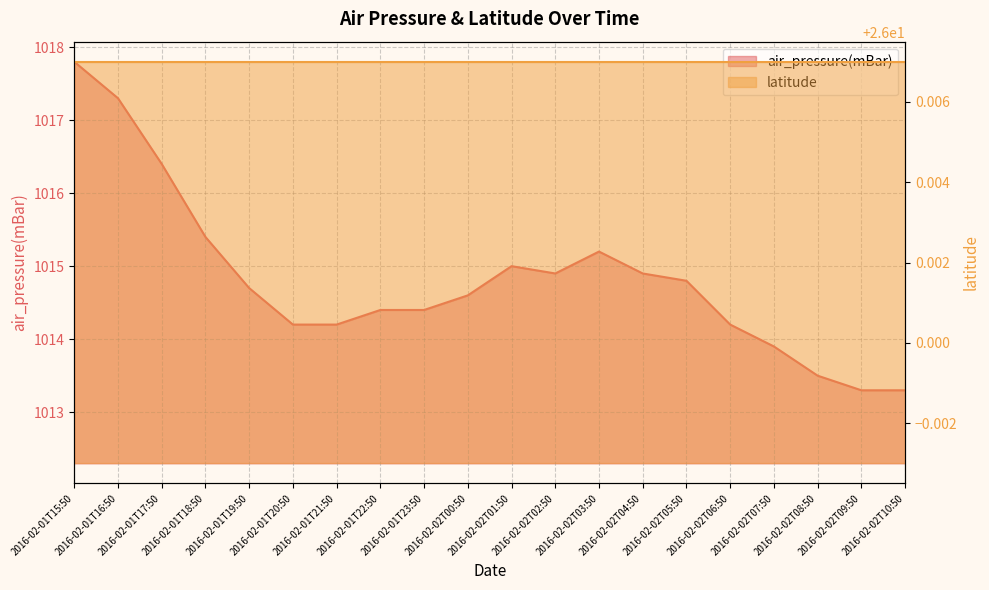

Which category has the lowest value across all series?

2016-02-02T09:50